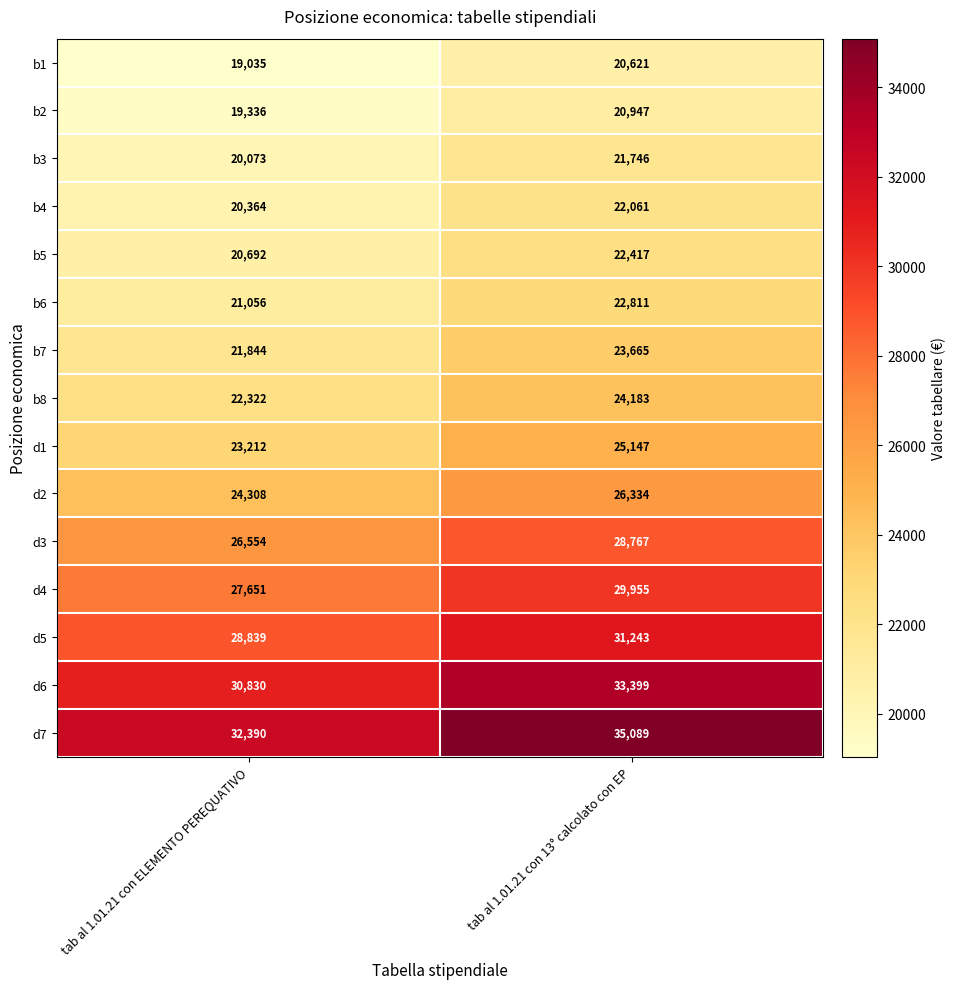

What is the maximum value shown in the chart?

35089